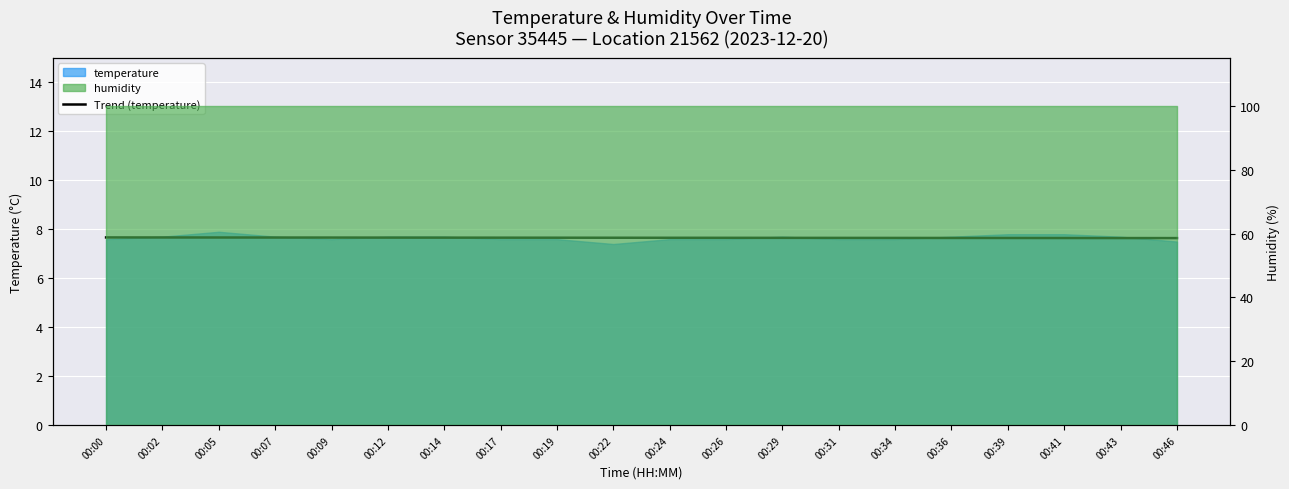

Does the chart display data point markers on the line(s)?

No